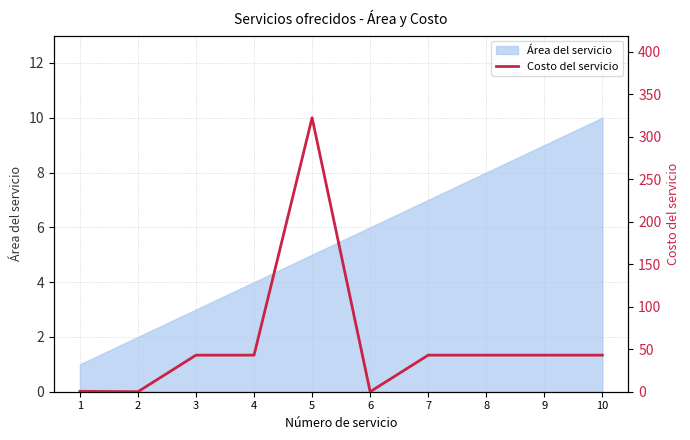

Reading left to right, what are all the values shown in this chart?

0.5	0.0	43.0	43.0	322.2	0.0	43.0	43.0	43.0	43.0